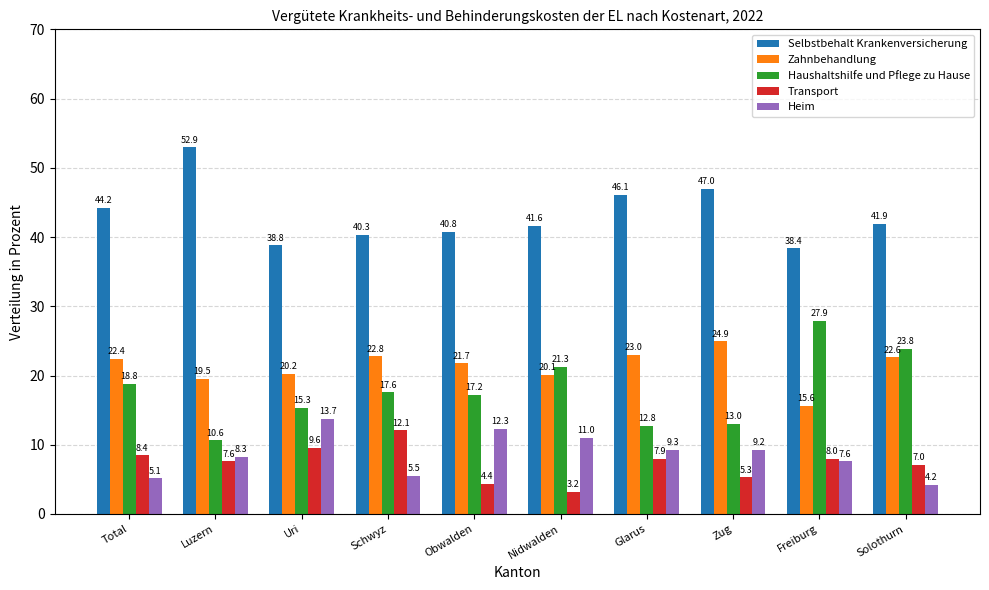

What is the average value of the Zahnbehandlung series?

21.3